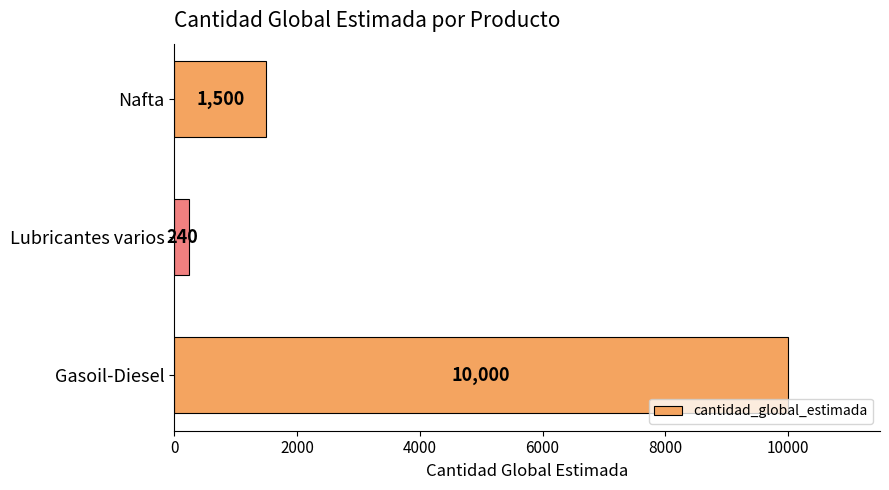

What is the sum of the values at Gasoil-Diesel and Nafta?

11500